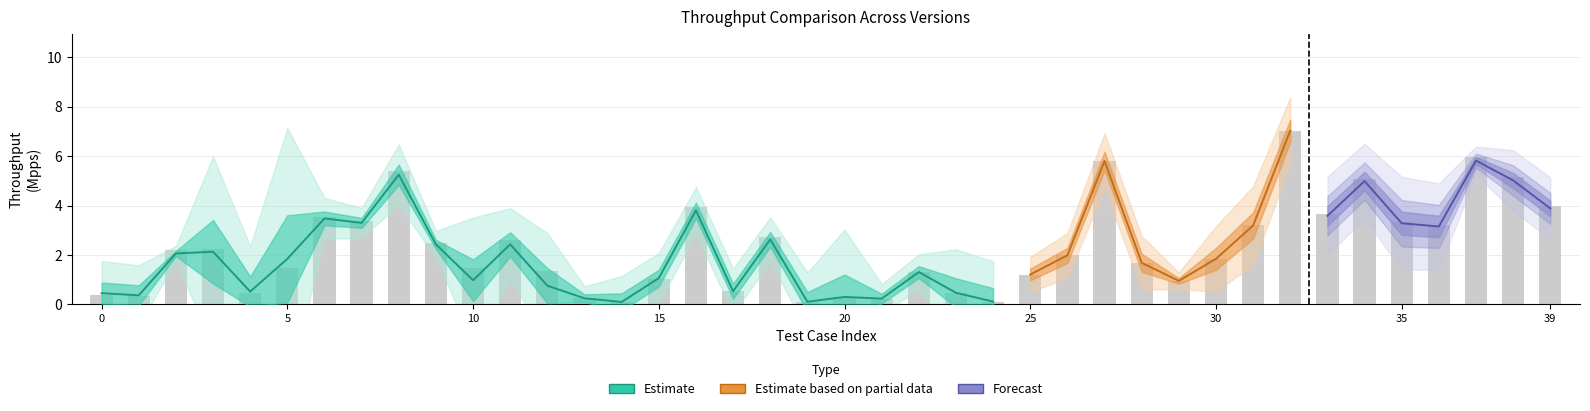

List the labels in order of Stdev(2110.0-8 vs 2106.0-8) value, smallest first.

29, 13, 37, 6, 21, 16, 9, 18, 25, 2, 17, 22, 26, 38, 39, 28, 11, 27, 34, 10, 4, 15, 33, 14, 19, 24, 36, 30, 32, 7, 35, 1, 12, 23, 31, 0, 8, 20, 3, 5